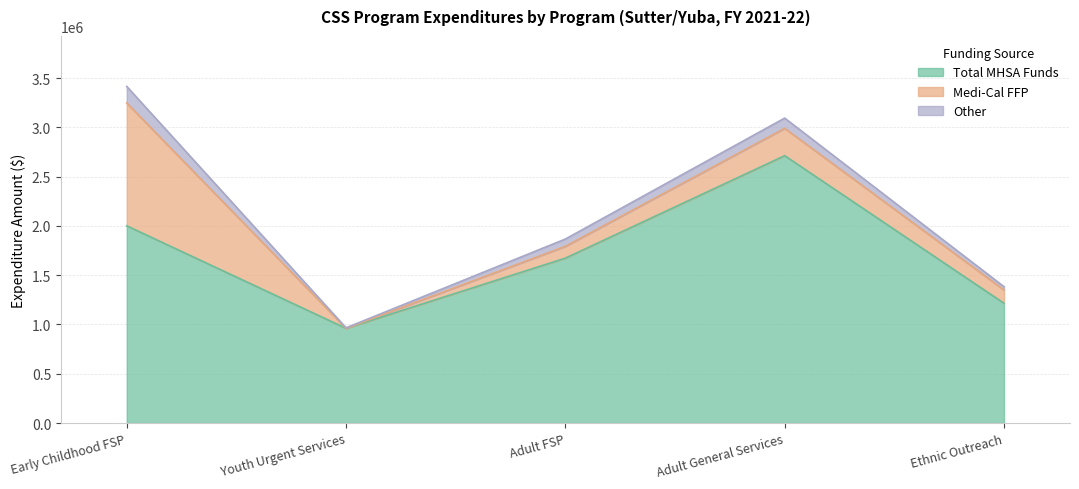

Which series has the widest spread of values?

Total MHSA Funds